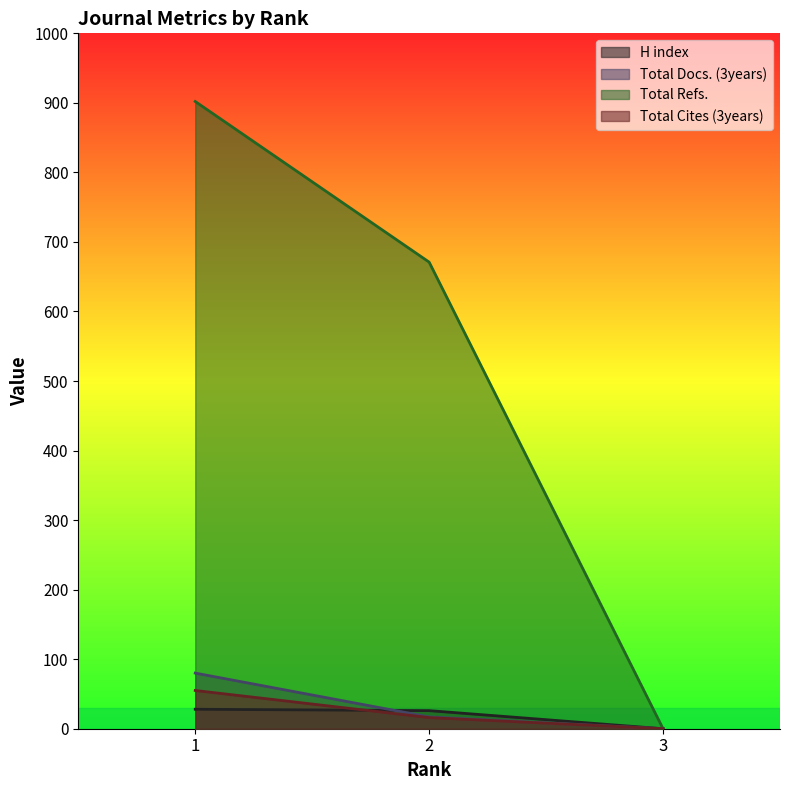

Between 3 and 1, which is larger?

1